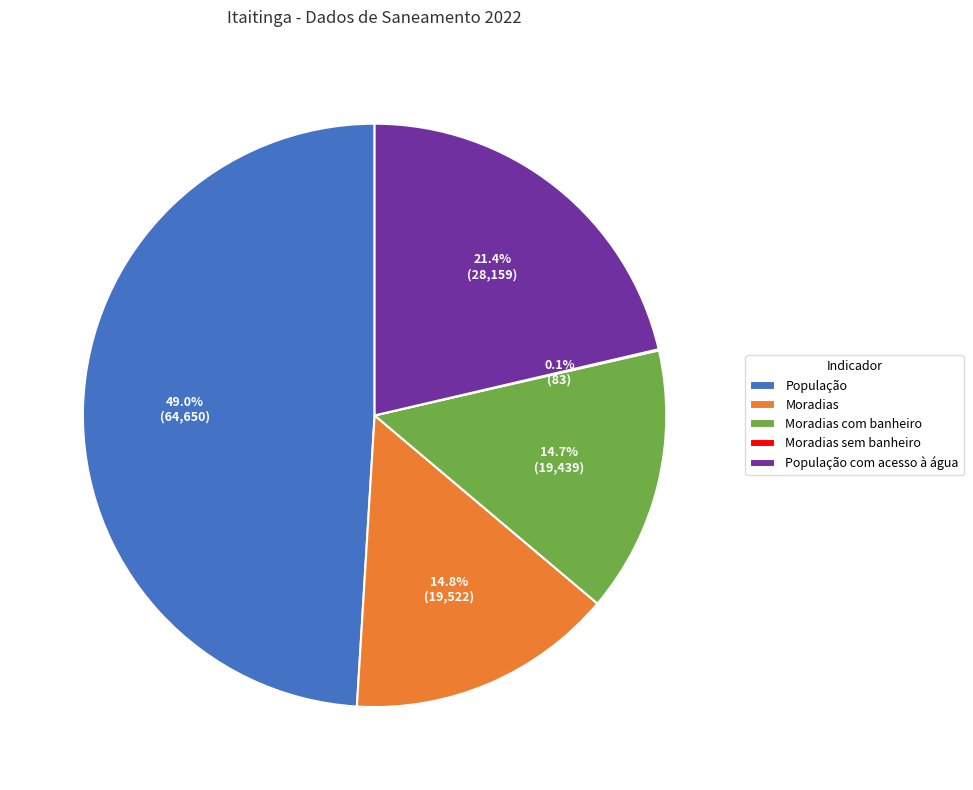

Do Moradias and População together represent more than half of the pie?

Yes